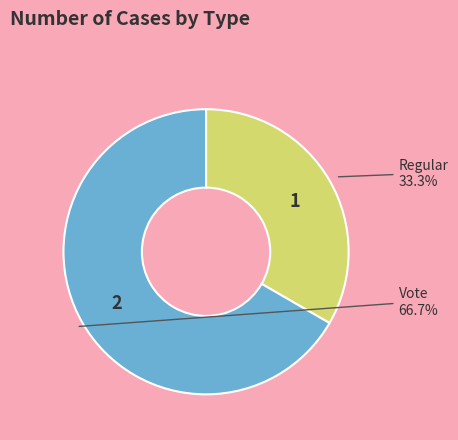

The Regular slice represents 24% of the pie. True or false?

False